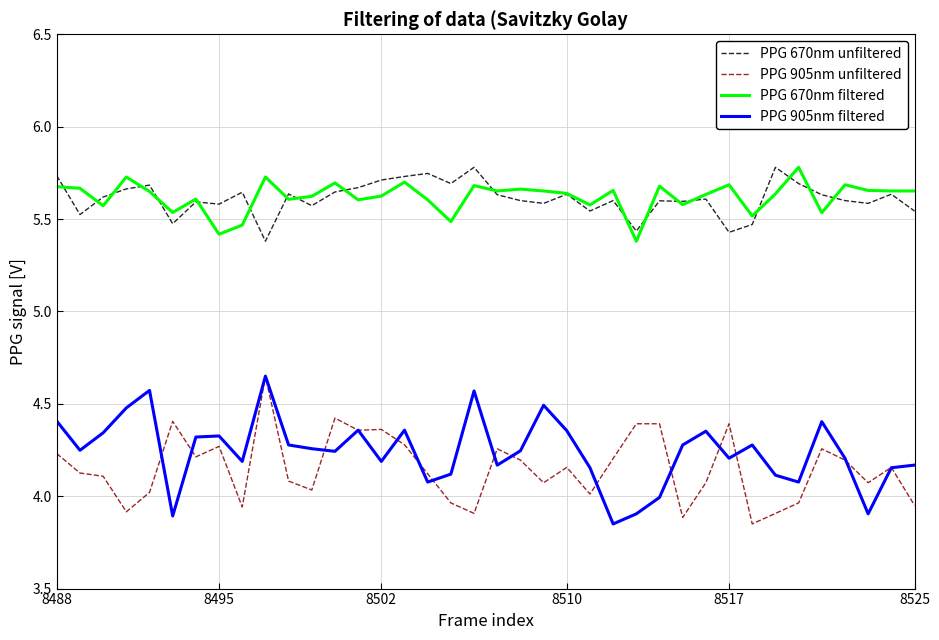

True or false: PPG 670nm filtered and PPG 905nm filtered cross at least once.

False